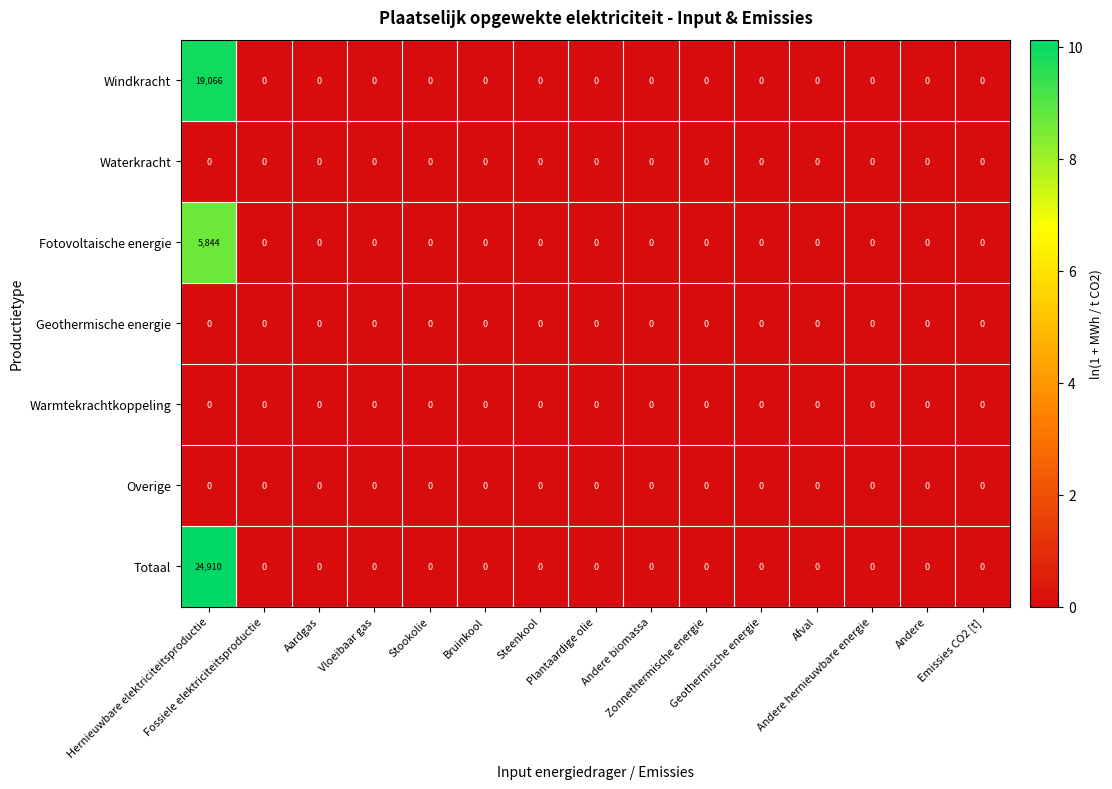

What is the difference between the maximum and minimum values in the Windkracht series?

19066